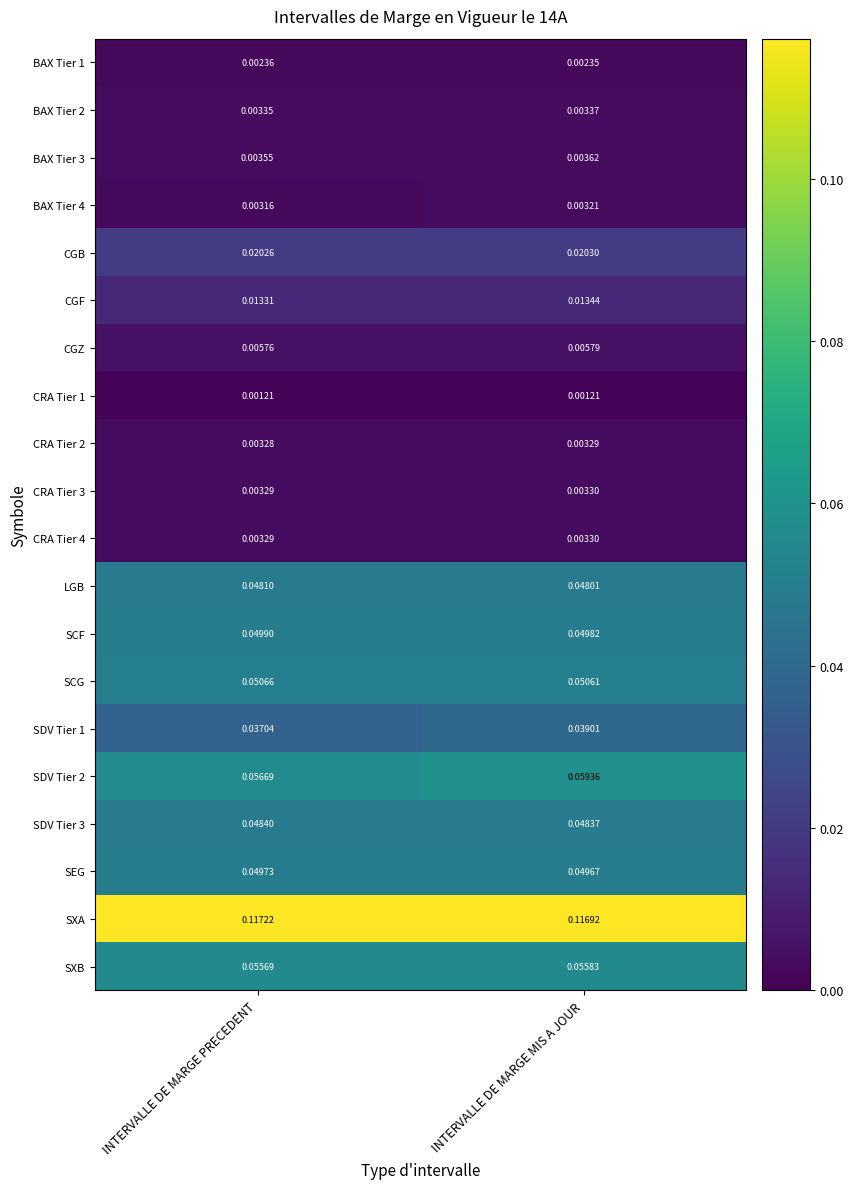

Which series has the widest spread of values?

SDV Tier 2